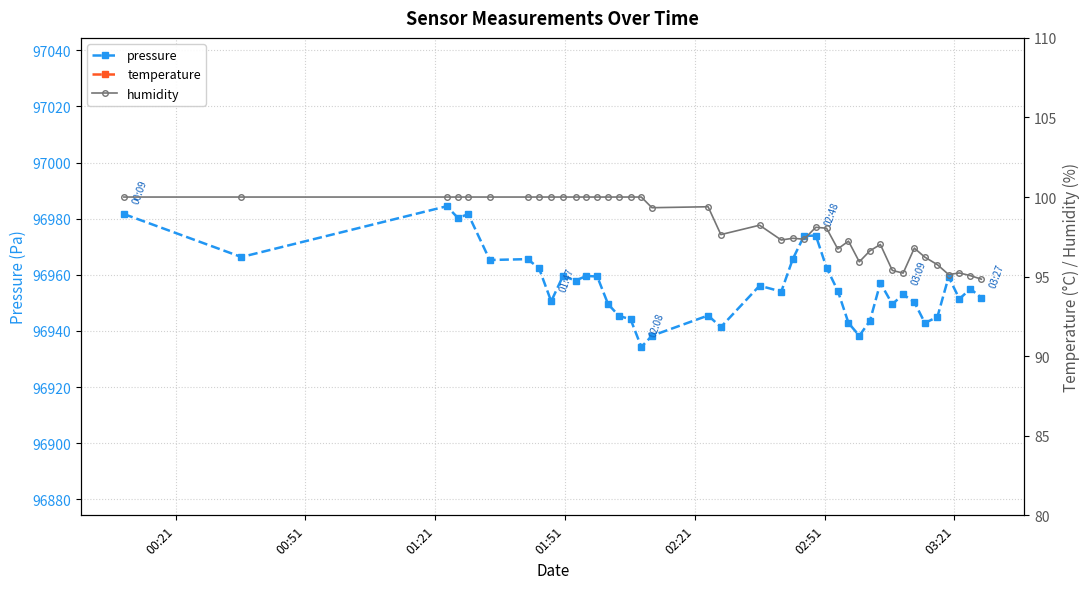

True or false: humidity and temperature intersect in this chart.

False